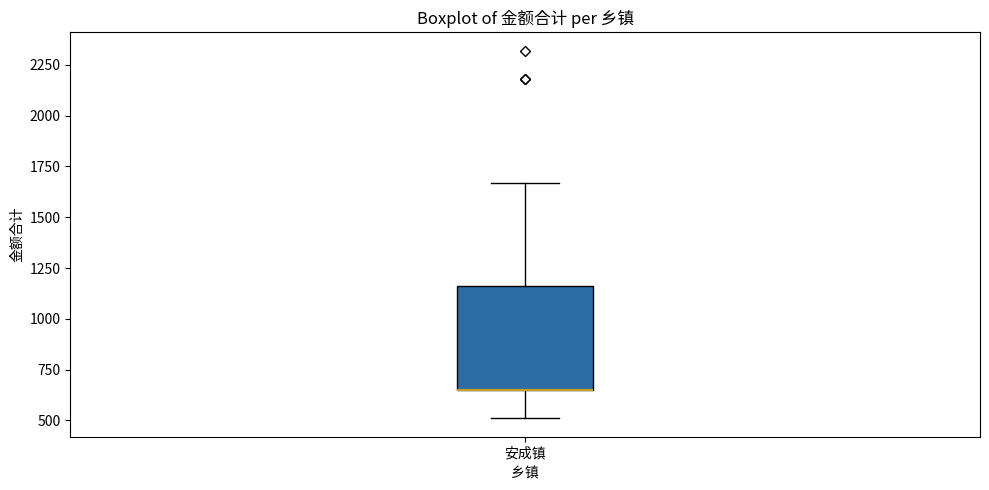

Read this box plot against the y-axis: the position of the median line, the range covered by the box, and the ends of both whiskers. The values are not printed on the chart, so give them approximately, as read against the axis.

median 650 (drawn on the box's lower edge), box 650 to 1150, whiskers 500 to 1650